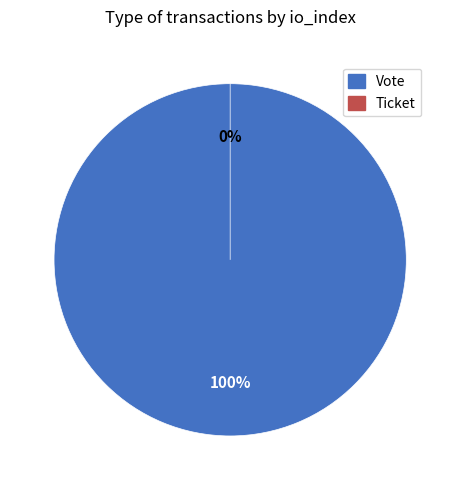

Which slice is the smallest?

Ticket